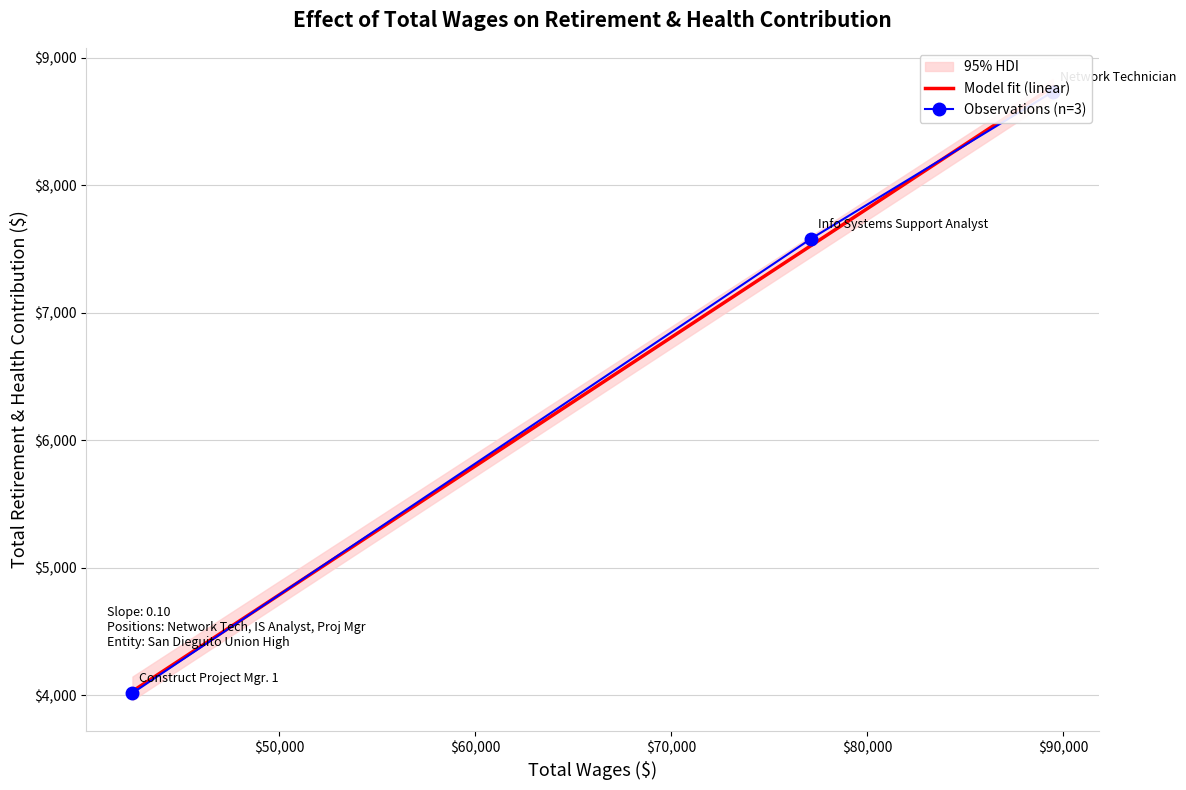

What is the average value?

6778